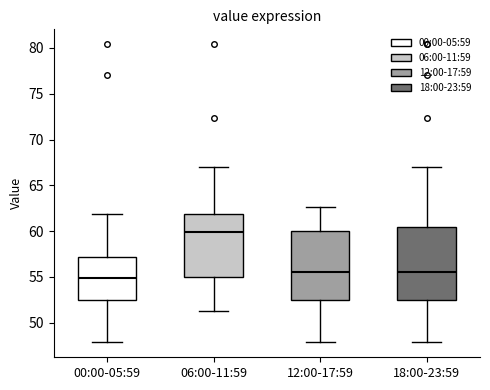

Reading left to right, read every box against the y-axis: the position of its median line, the range the box covers, and the ends of its whiskers. The values are not printed on the chart, so give them approximately, as read against the axis.

00:00-05:59: median 55.0, box 52.5 to 57.0, whiskers 48.0 to 62.0
06:00-11:59: median 60.0, box 55.0 to 62.0, whiskers 51.0 to 67.0
12:00-17:59: median 55.5, box 52.5 to 60.0, whiskers 48.0 to 62.5
18:00-23:59: median 55.5, box 52.5 to 60.5, whiskers 48.0 to 67.0